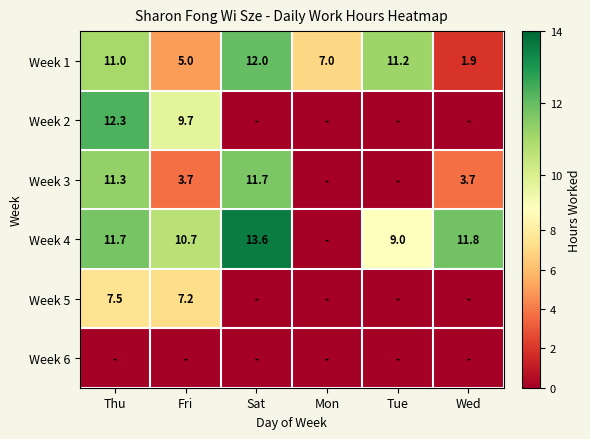

Which category has the highest value across all series?

Sat